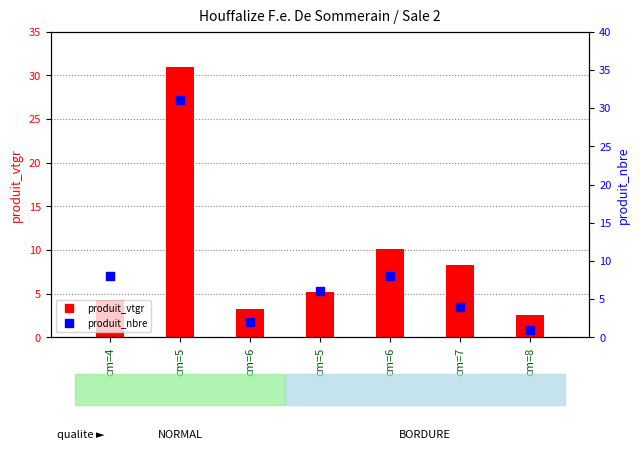

At which category is the sum across all series the highest?

cm=5